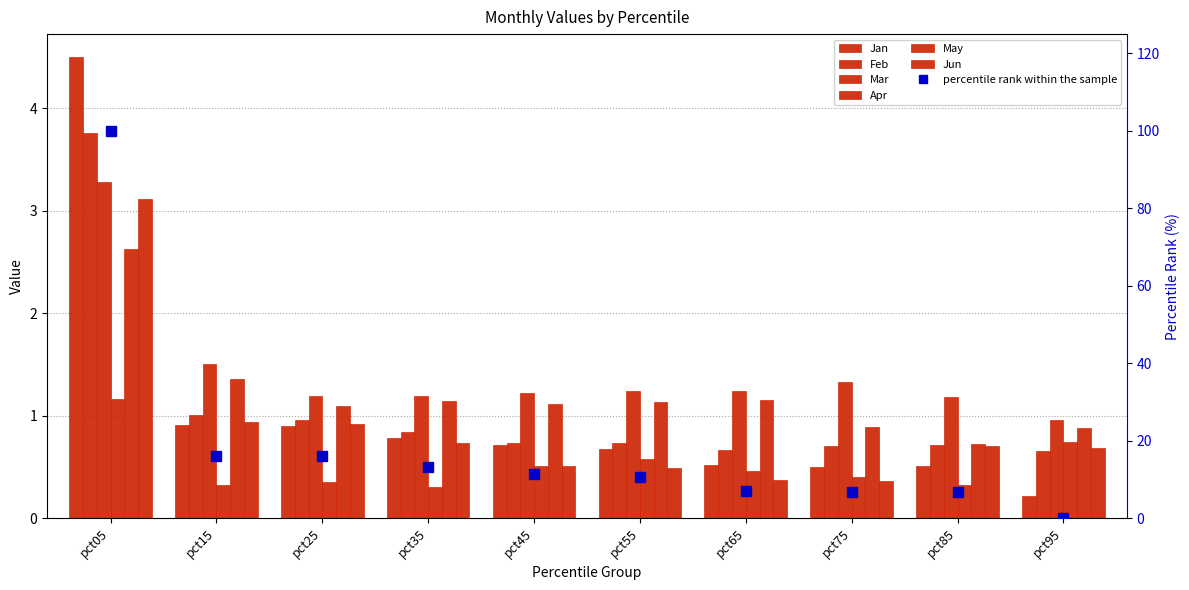

Are the bars grouped side by side (vs. stacked)?

Yes